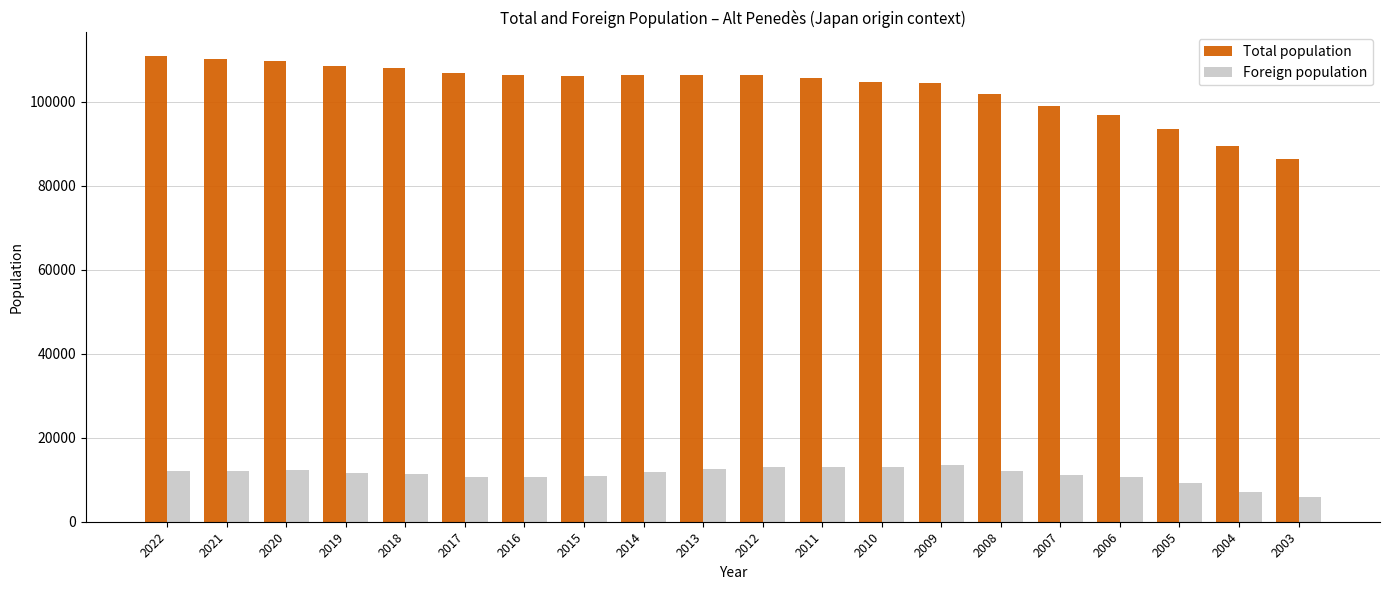

Rank the series by their maximum value, from highest to lowest.

Total population, Foreign population